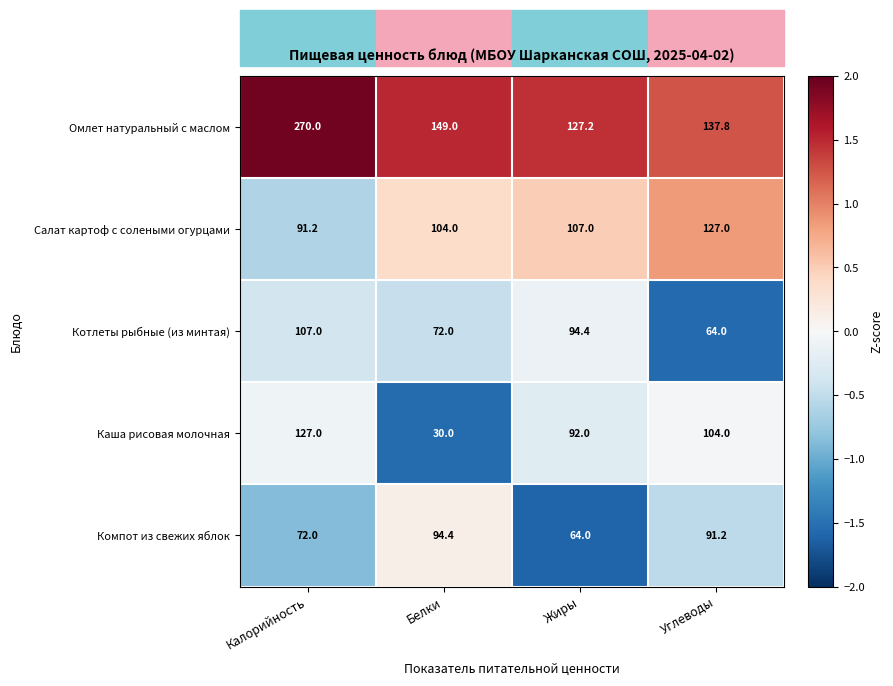

What is the total value across all series at Калорийность?

667.2